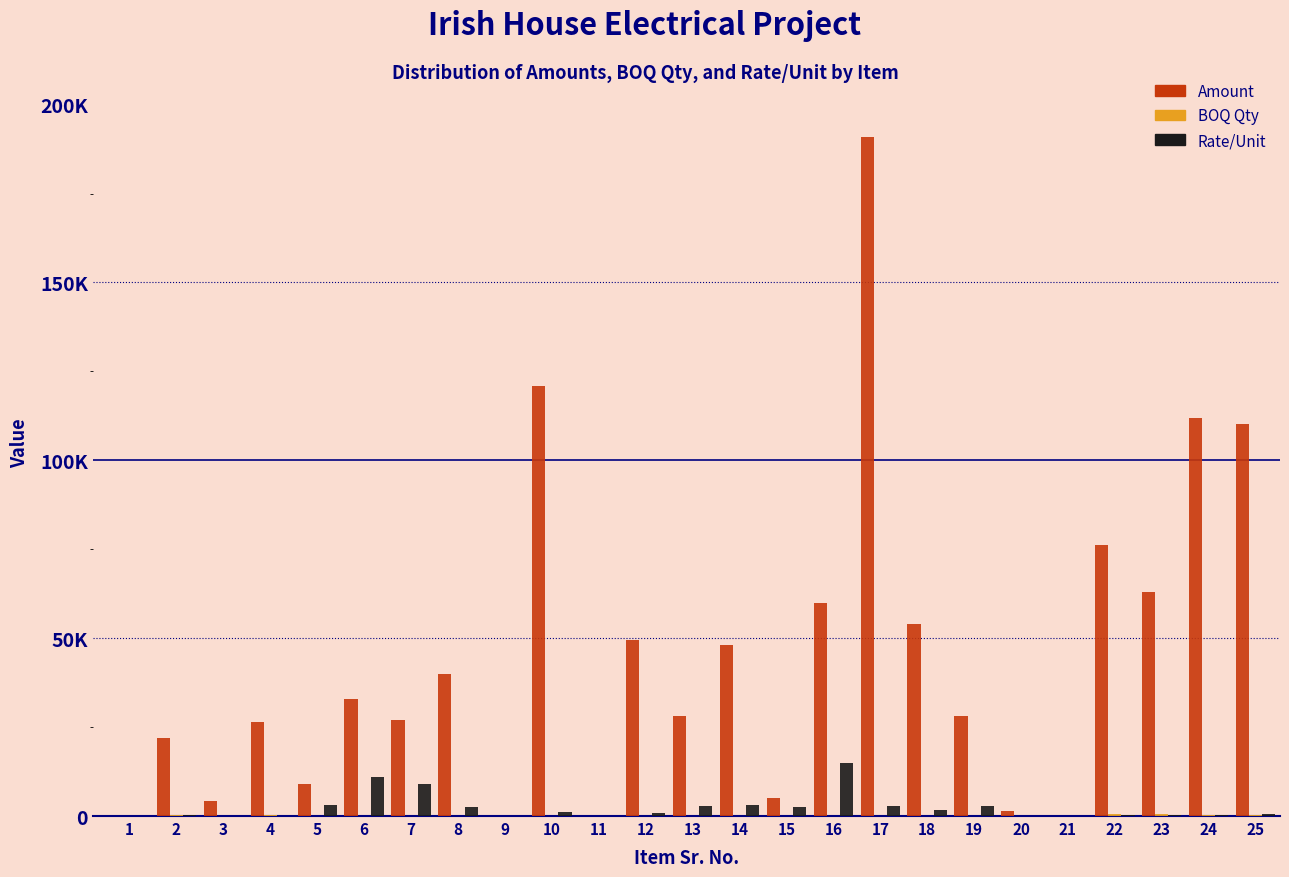

Are the bars horizontal?

No